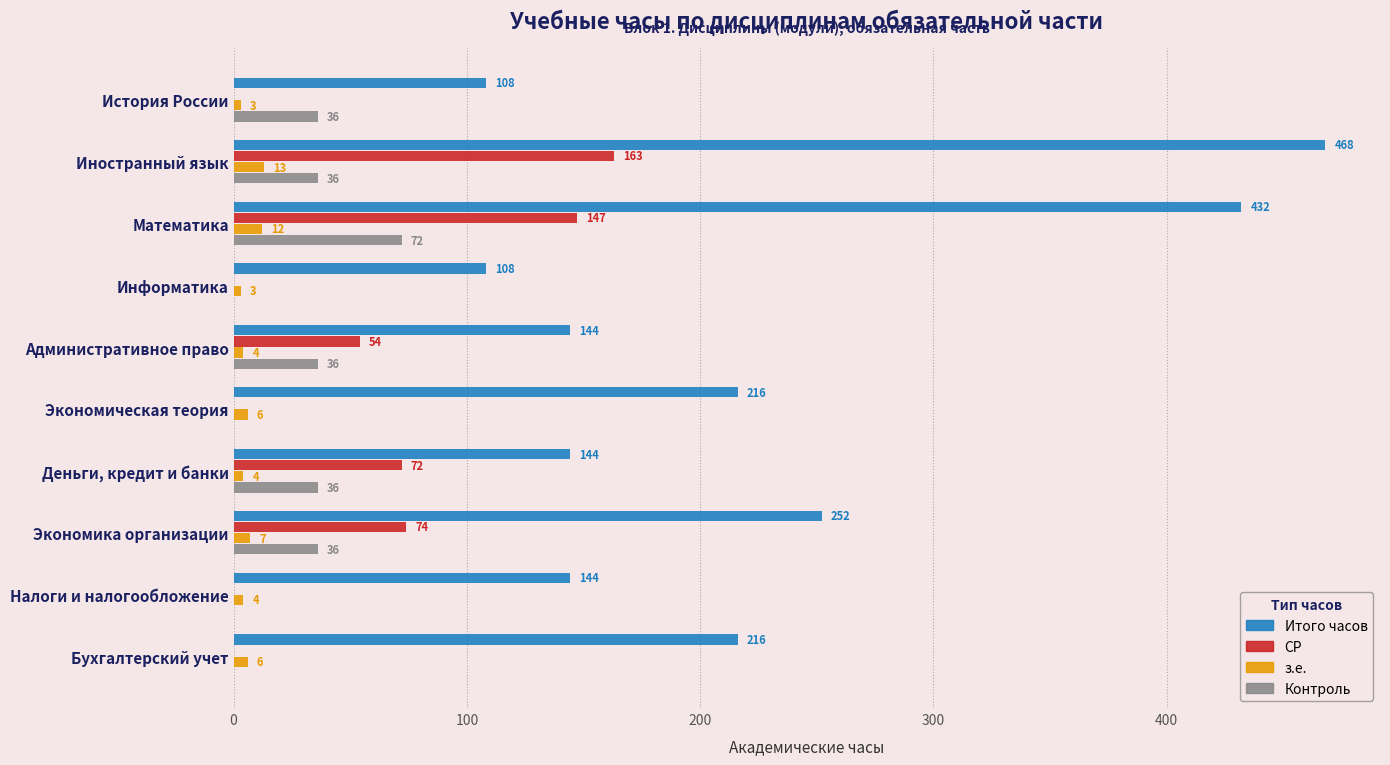

How many data points does each series have?

10